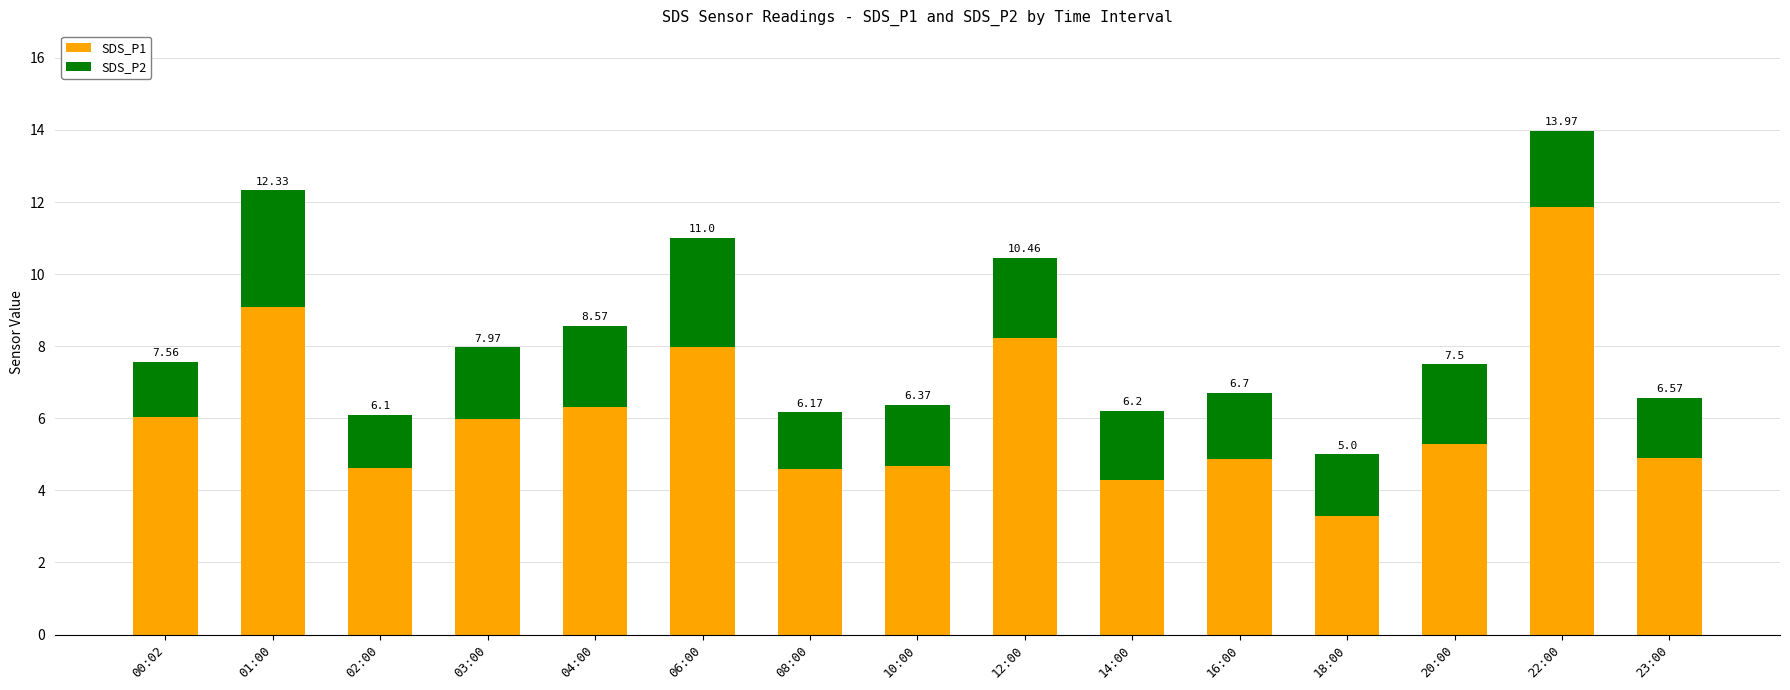

What are all the series names shown in the legend?

SDS_P1, SDS_P2